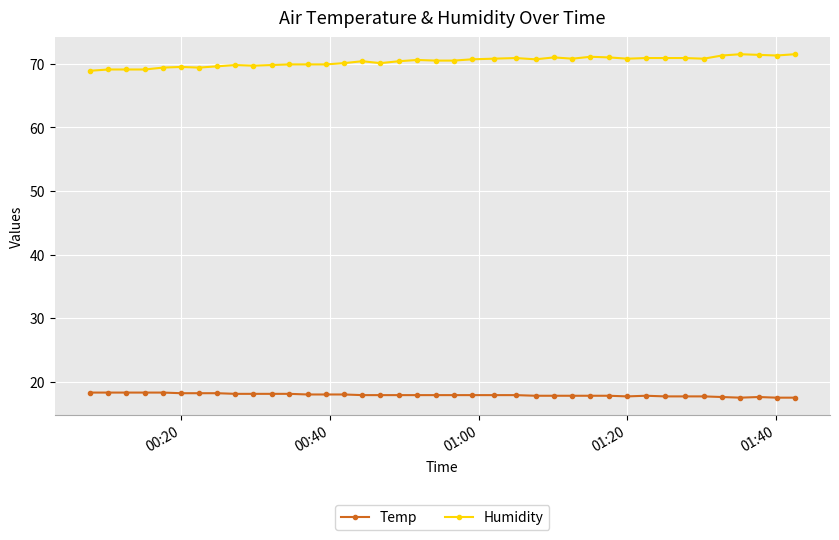

What is the minimum value shown in the chart?

17.5